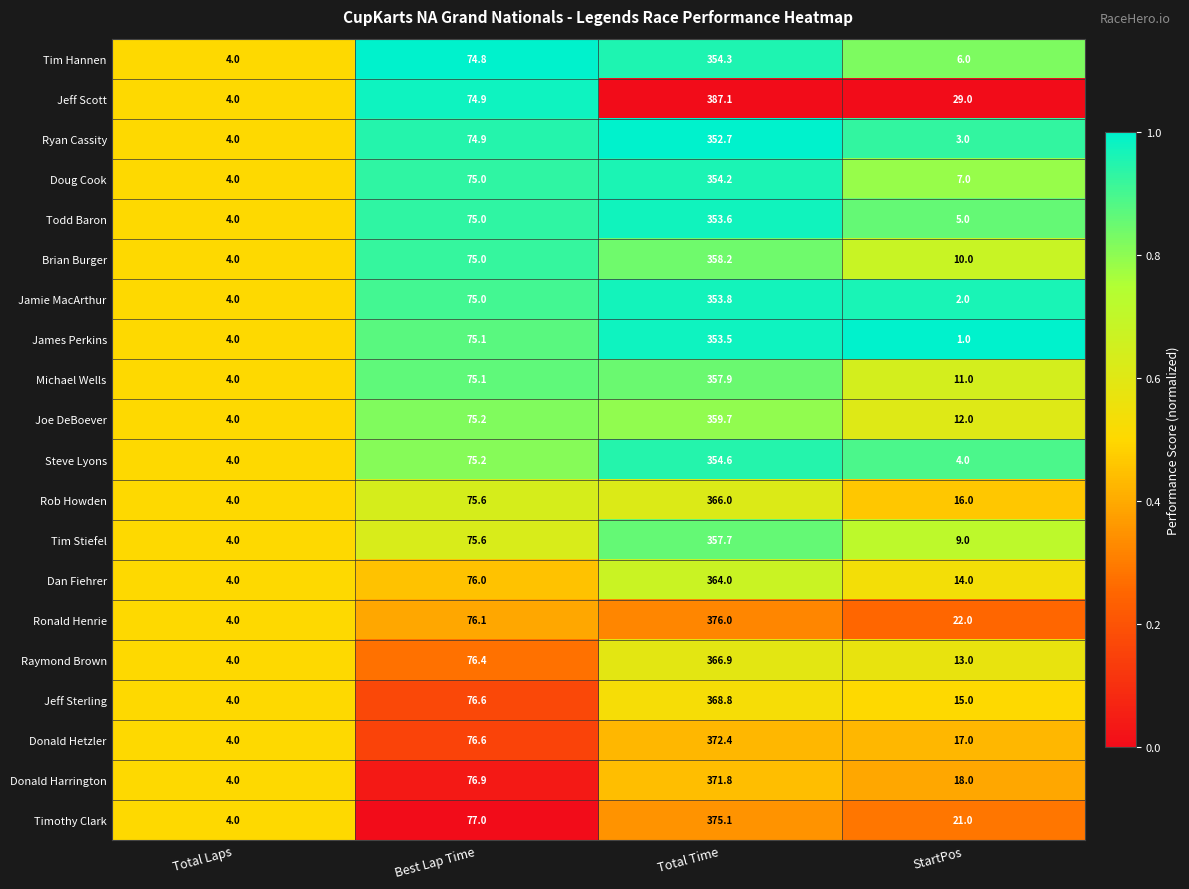

At which category does the chart reach its peak across all series?

Total Time